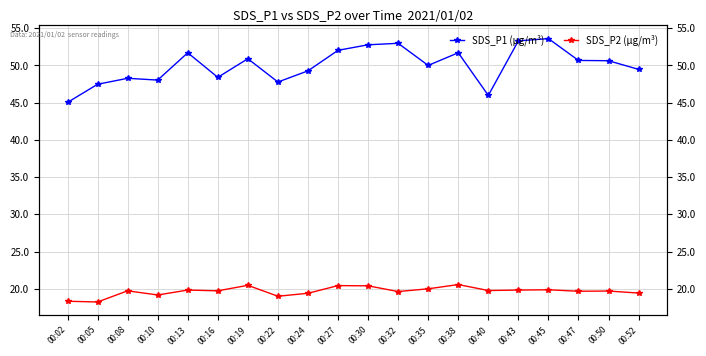

Reading left to right, list all the values displayed in this chart.

SDS_P1 (μg/m³): 45.0	47.5	48.3	48.0	51.7	48.4	50.9	47.8	49.3	52.0	52.8	53.0	50.0	51.7	46.0	53.3	53.6	50.7	50.6	49.5
SDS_P2 (μg/m³): 18.3	18.2	19.7	19.2	19.8	19.7	20.5	19.0	19.4	20.4	20.4	19.6	20.0	20.6	19.8	19.8	19.9	19.7	19.7	19.4